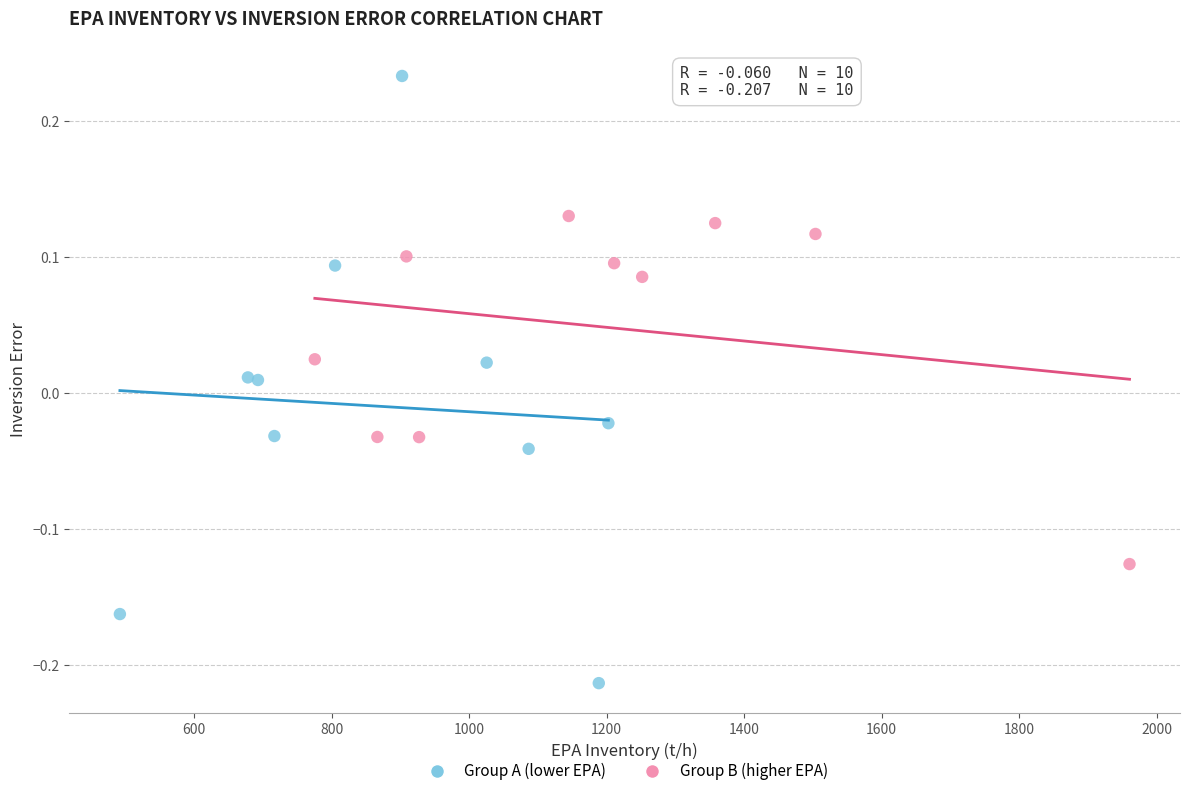

Which series contains the lowest Y value?

Group A (lower EPA)